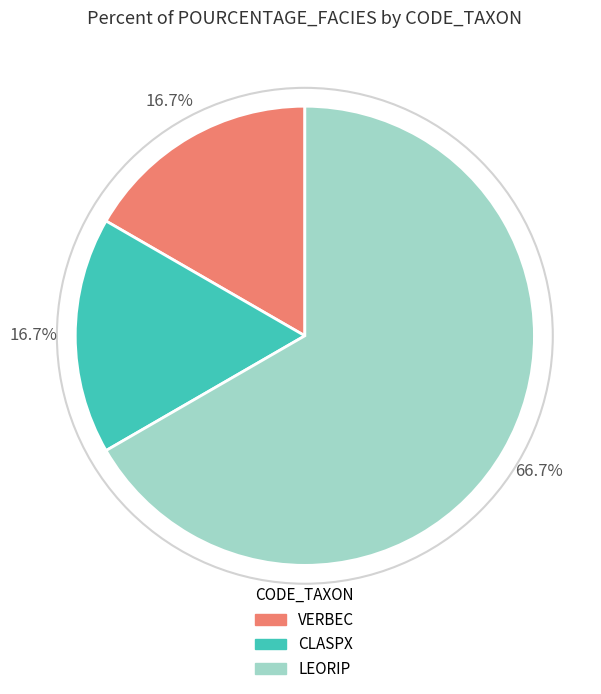

Which slice is the largest?

LEORIP